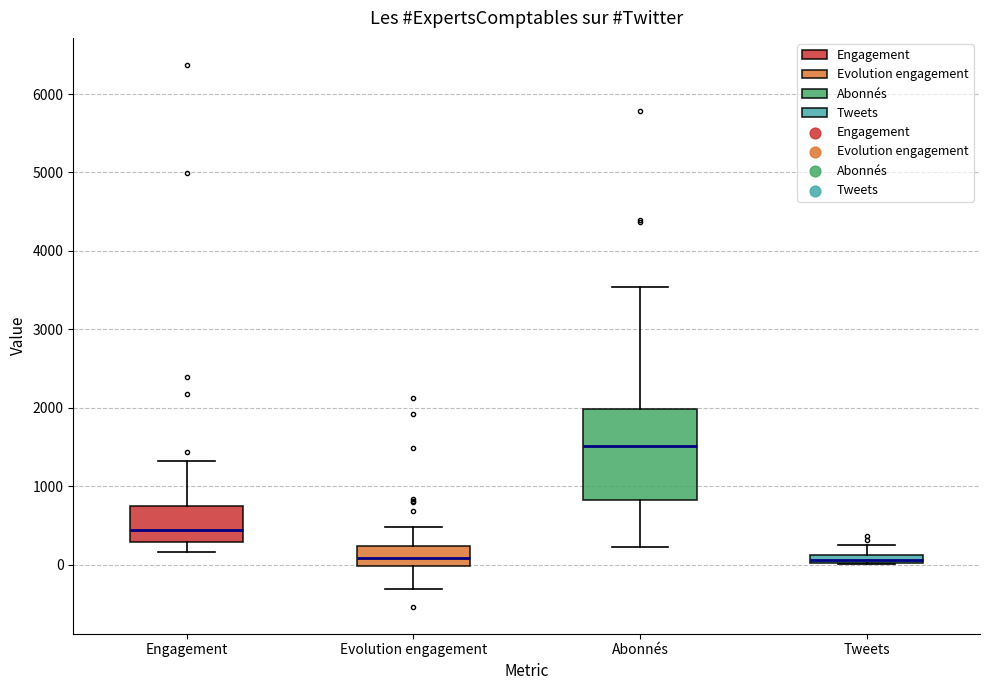

Comparing the boxes themselves (not the whiskers), which one is the tallest?

Abonnés